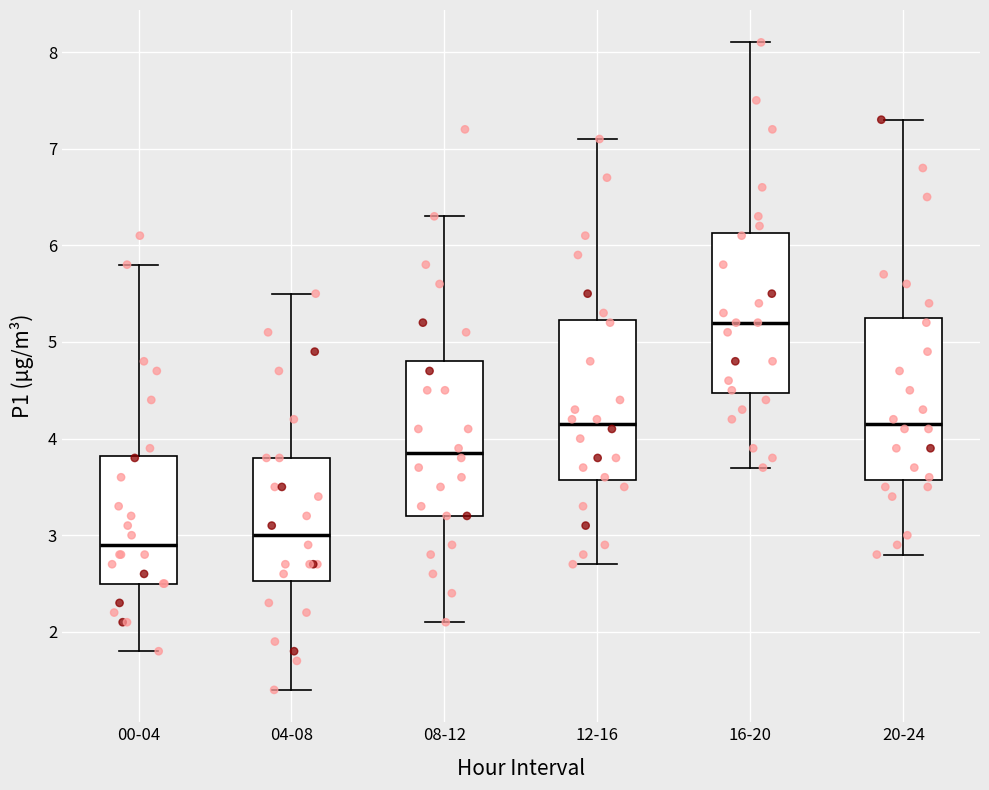

Which box's median line is the highest?

16-20